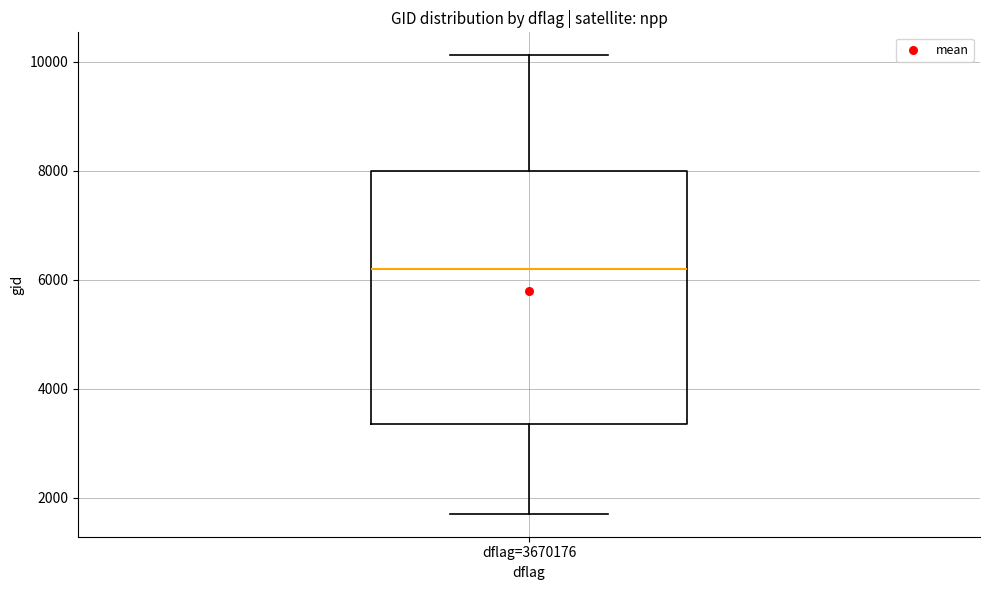

Read this box plot against the y-axis: the position of the median line, the range covered by the box, and the ends of both whiskers. The values are not printed on the chart, so give them approximately, as read against the axis.

median 6200, box 3400 to 8000, whiskers 1800 to 10200